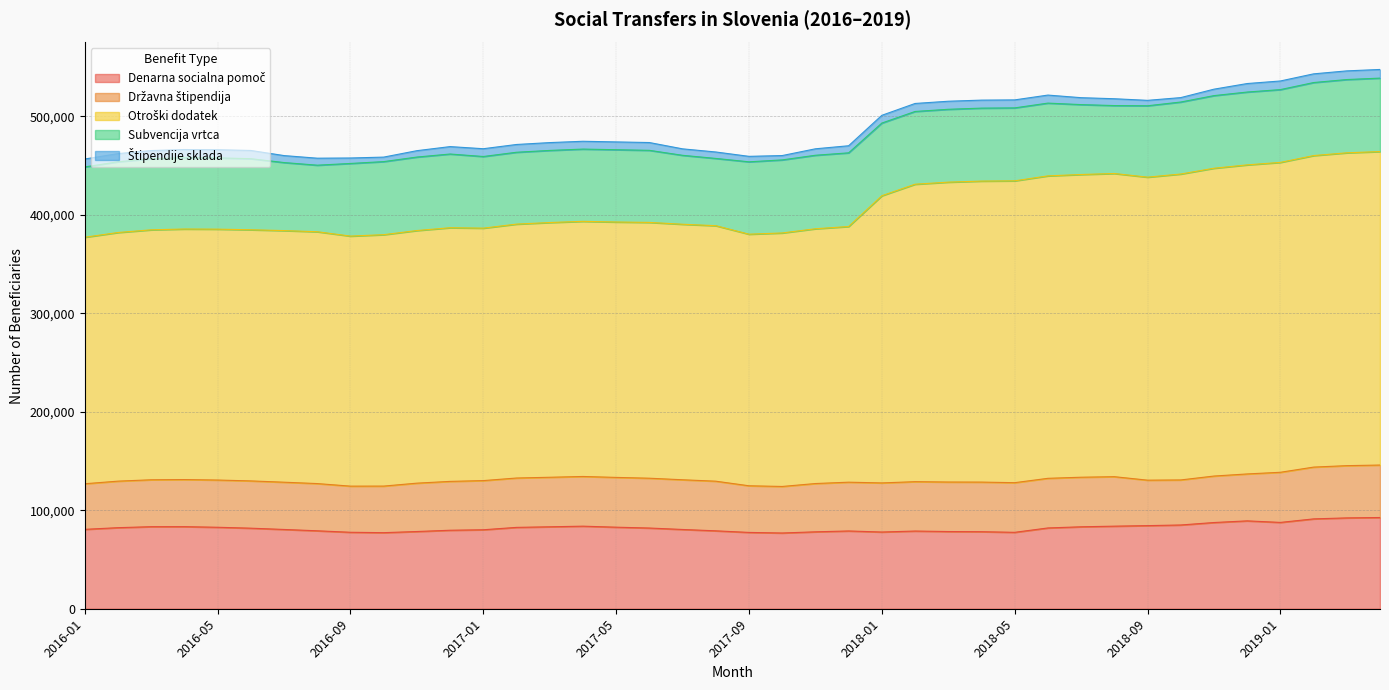

What position from the right is 2019-03?

2